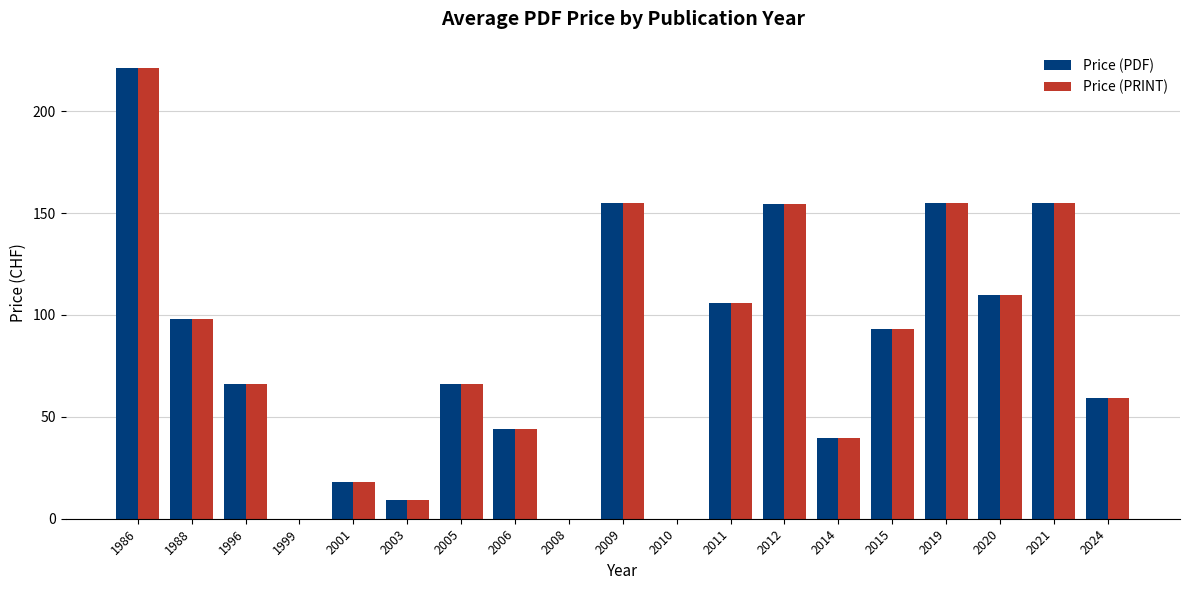

At which label does Price (PDF) first exceed 66?

1986